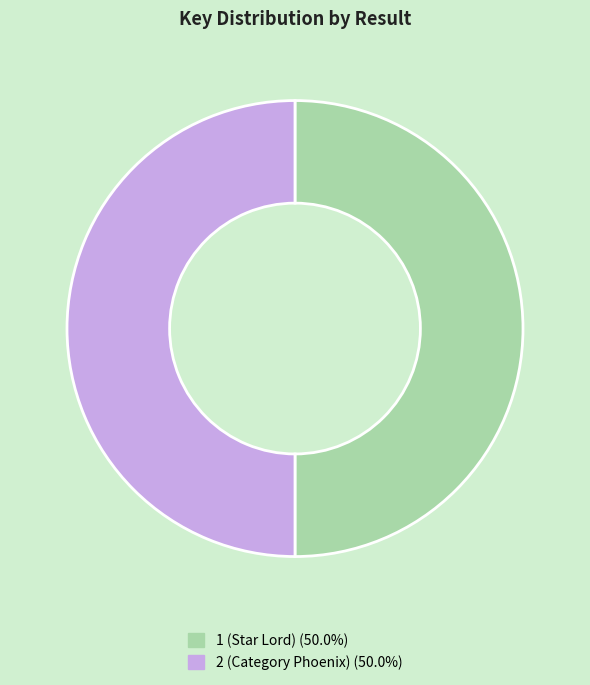

Approximately how many times larger is the value at 2 (Category Phoenix) compared to 1 (Star Lord)?

1.0